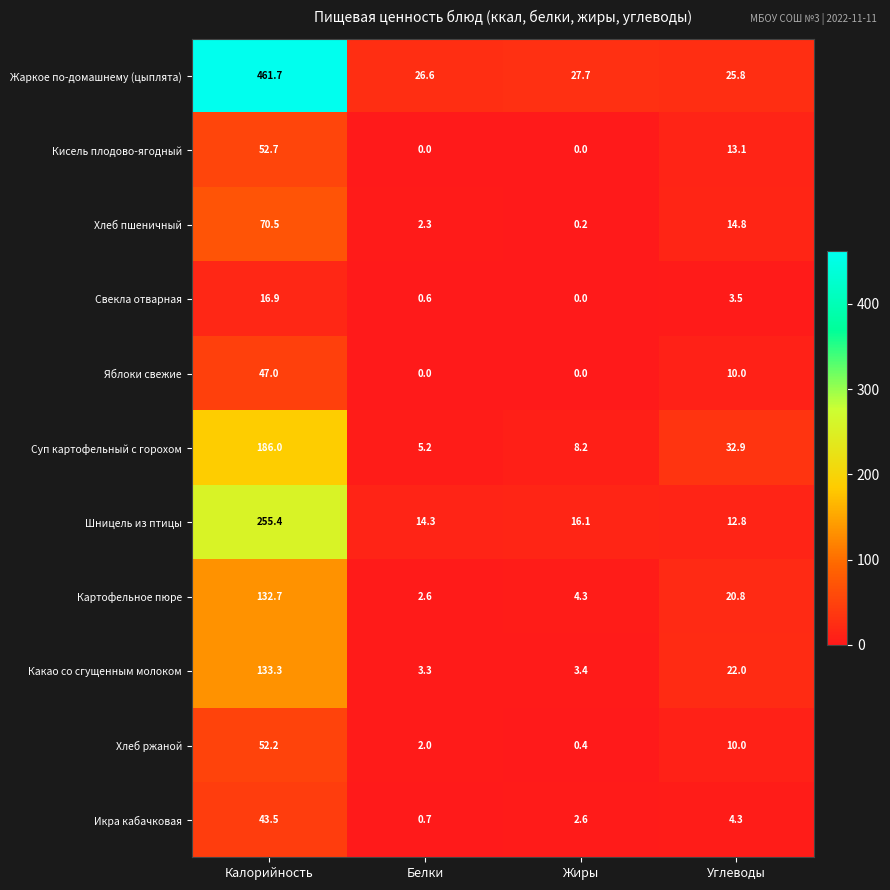

What is the maximum value shown in the chart?

461.7